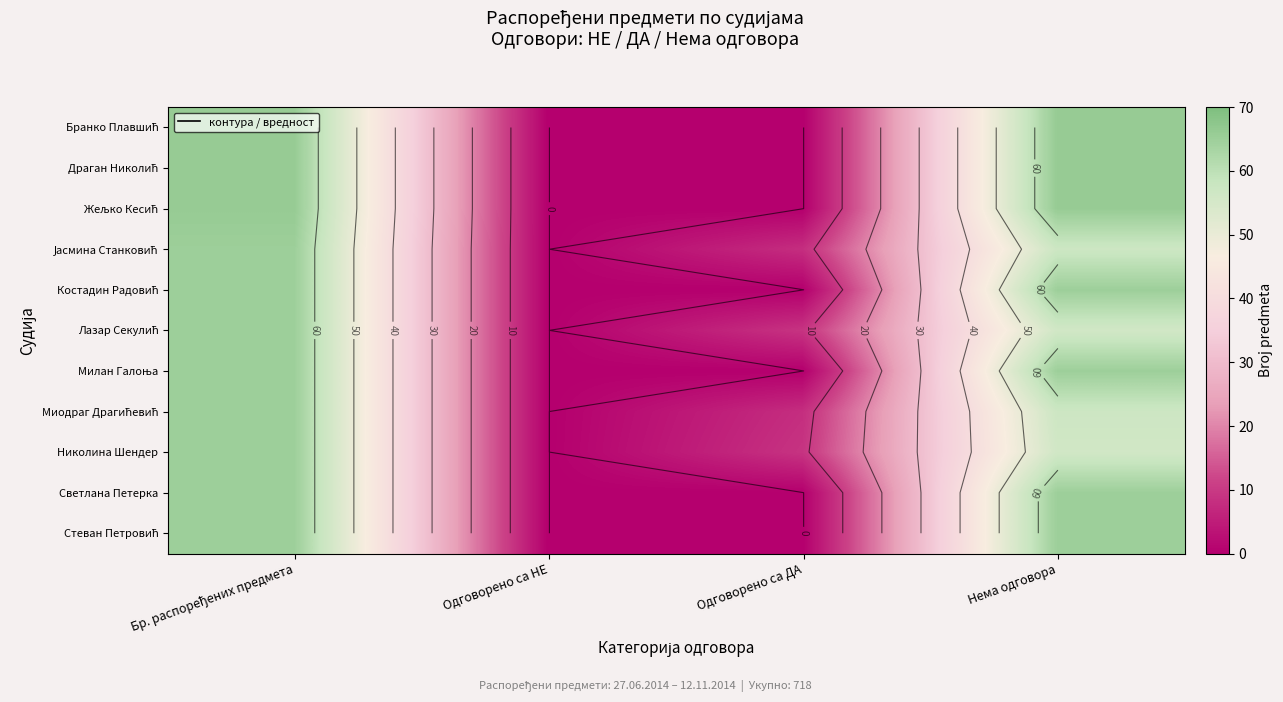

Which has a higher value, Нема одговора or Одговорено са ДА?

Нема одговора